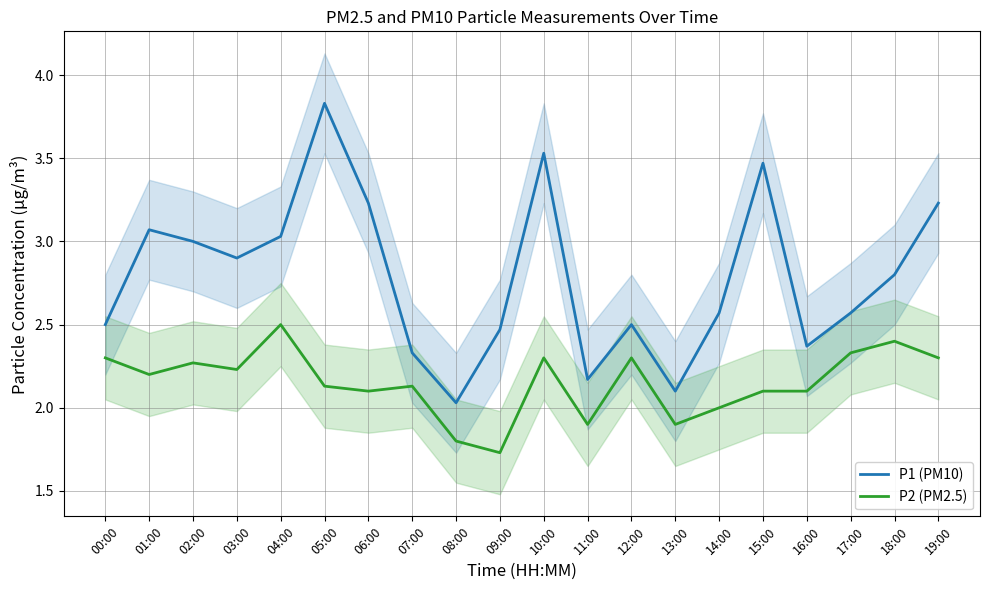

How many lines are shown in the chart?

2